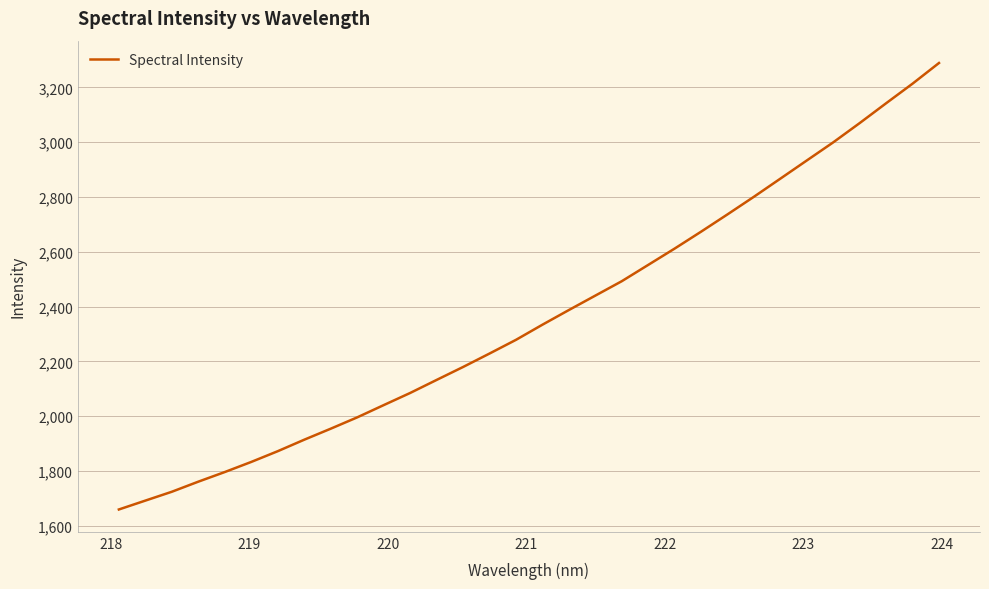

Does the chart display data point markers on the line(s)?

No